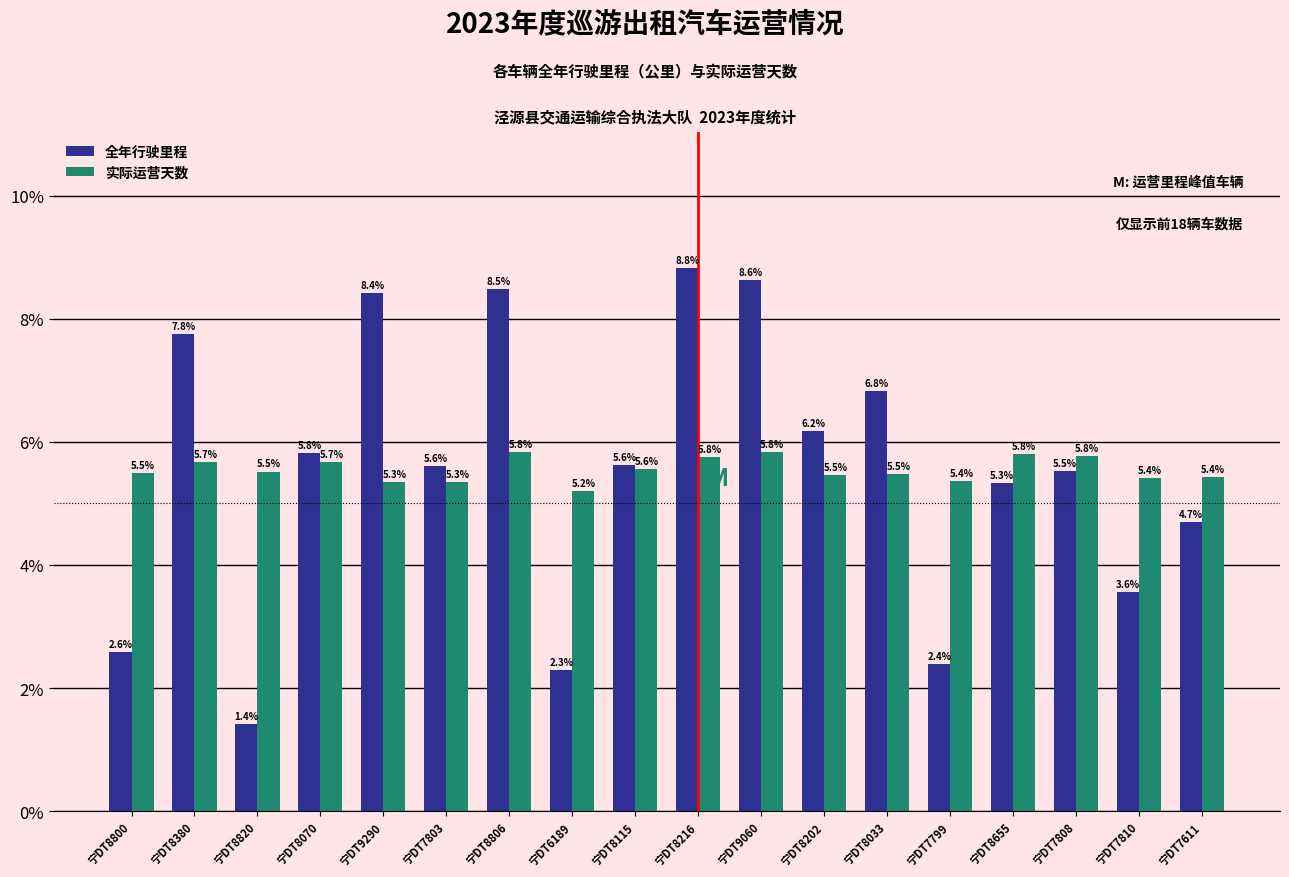

What are all the series names shown in the legend?

全年行驶里程, 实际运营天数